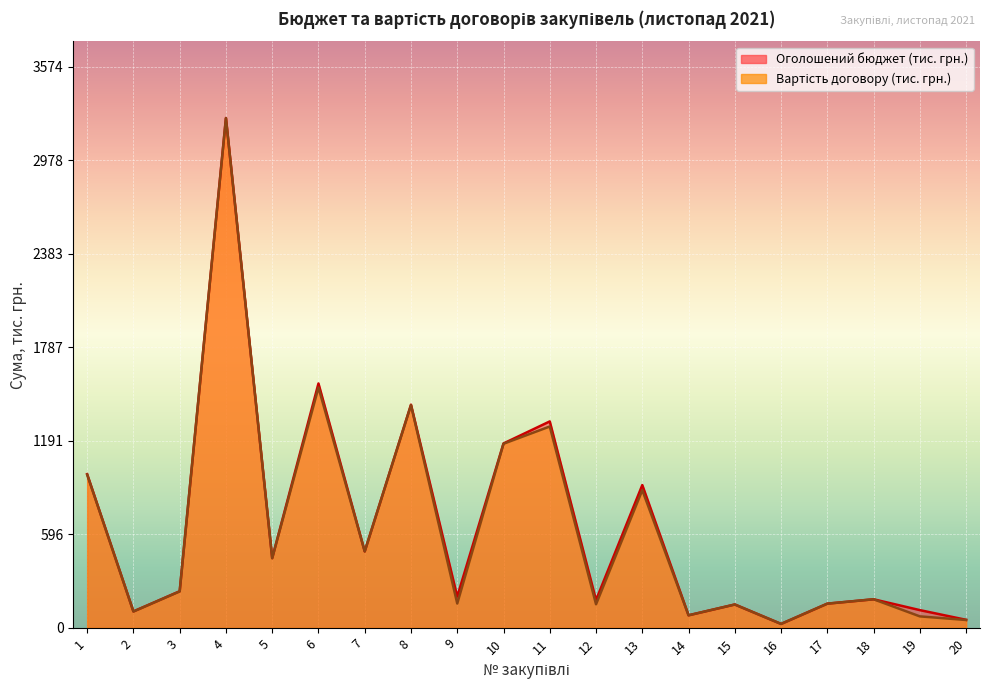

Where is Оголошений бюджет (тис. грн.) nearest to the value 1637?

6